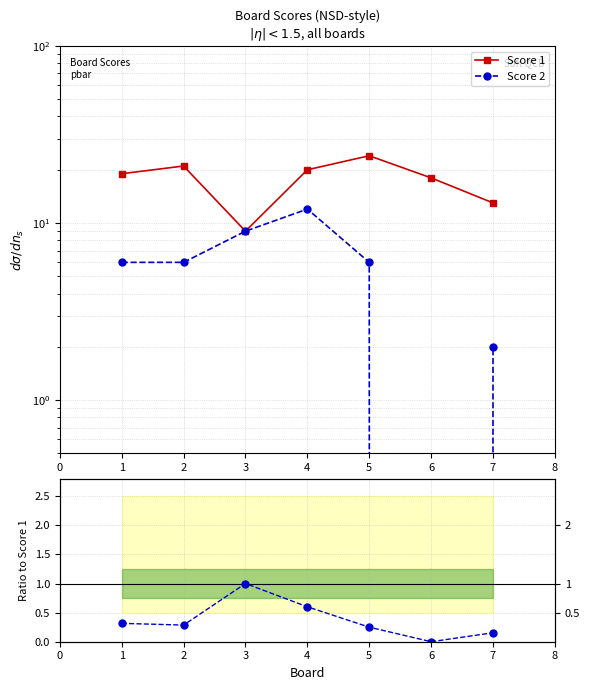

What is the difference between the maximum and minimum values in the Score 2 / Score 1 series?

1.0